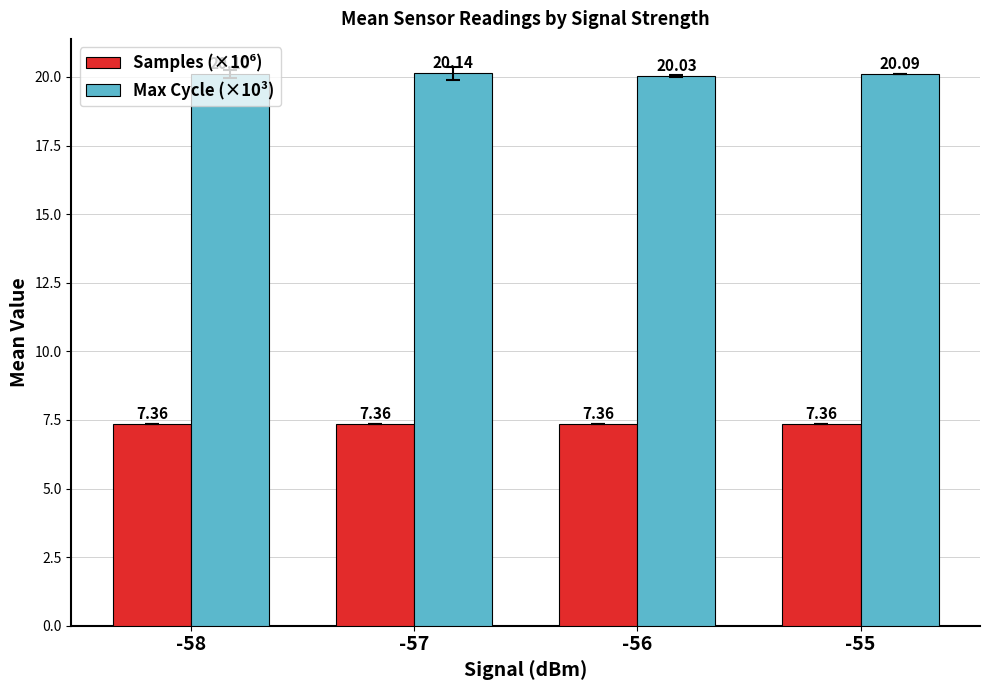

Read the Max Cycle (×10³) value at -57.

20.1